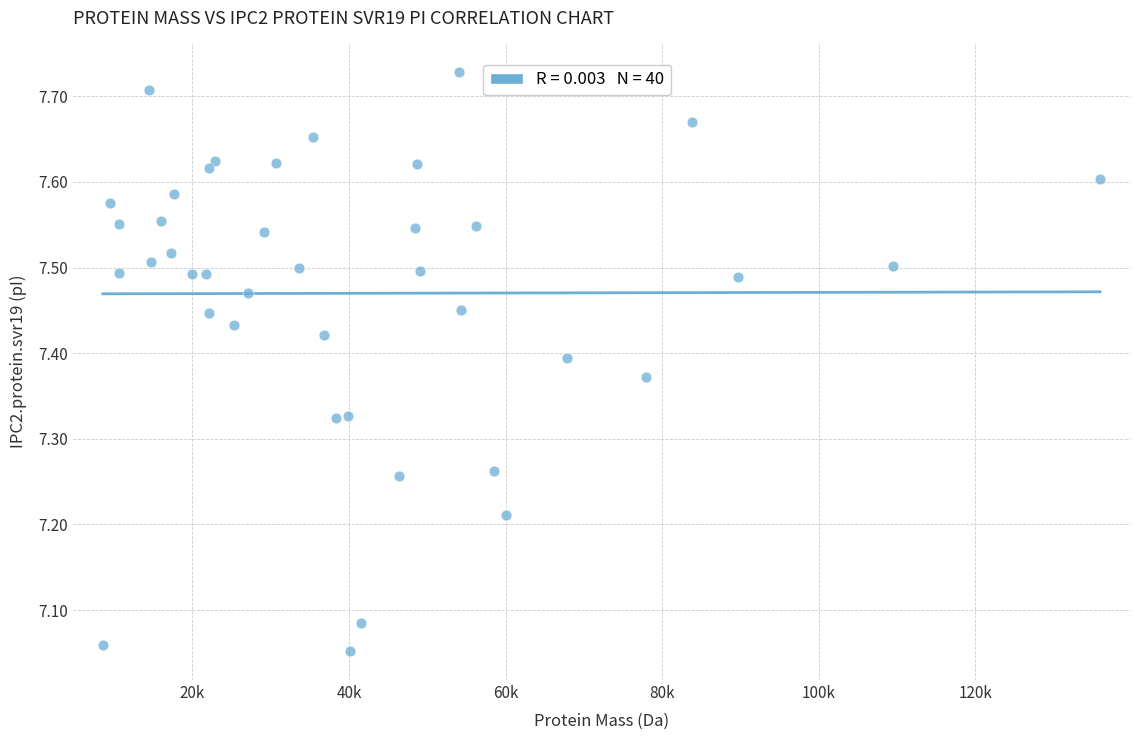

What is the range of X values (max minus min)?

127394.6